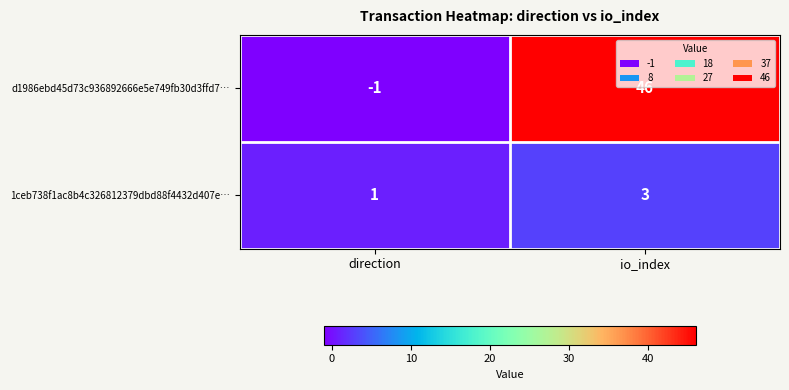

List the series in order of their peak value, highest first.

d1986ebd45d73c936892666e5e749fb30d3ffd7…, 1ceb738f1ac8b4c326812379dbd88f4432d407e…